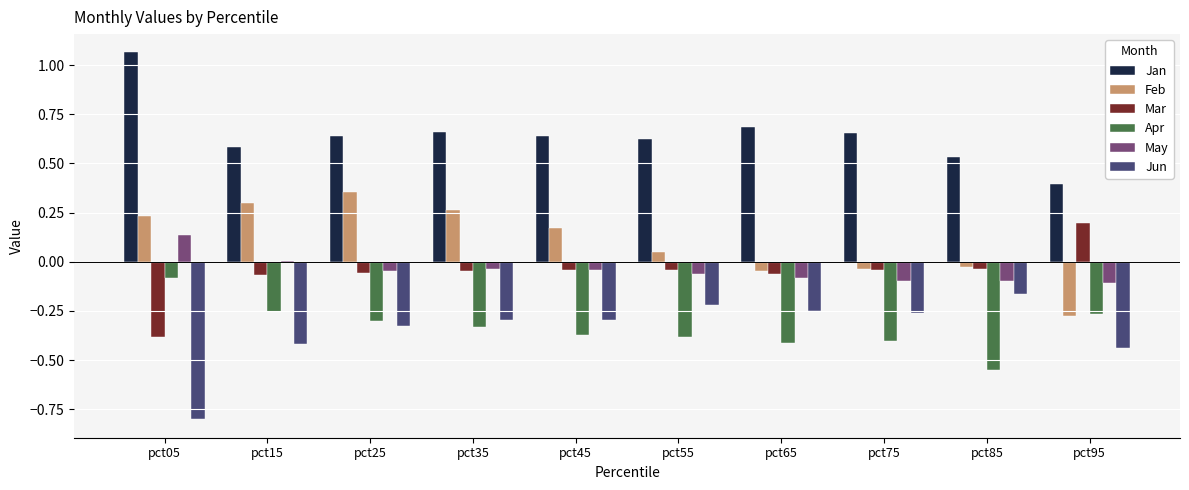

How many distinct data groups are displayed?

6